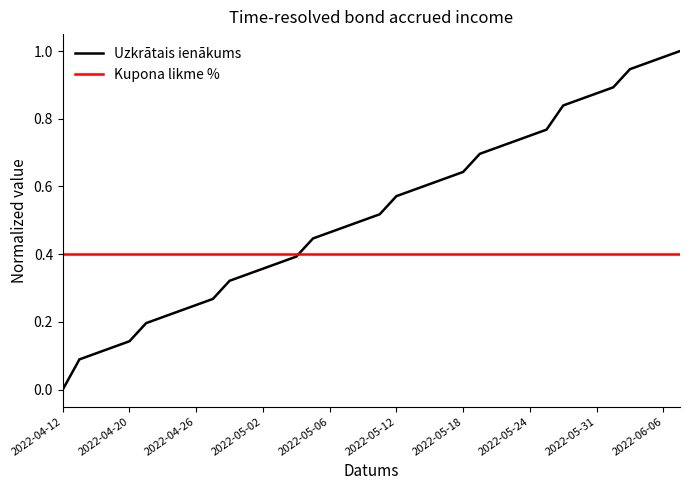

Which series has the largest range (max minus min)?

Uzkrātais ienākums